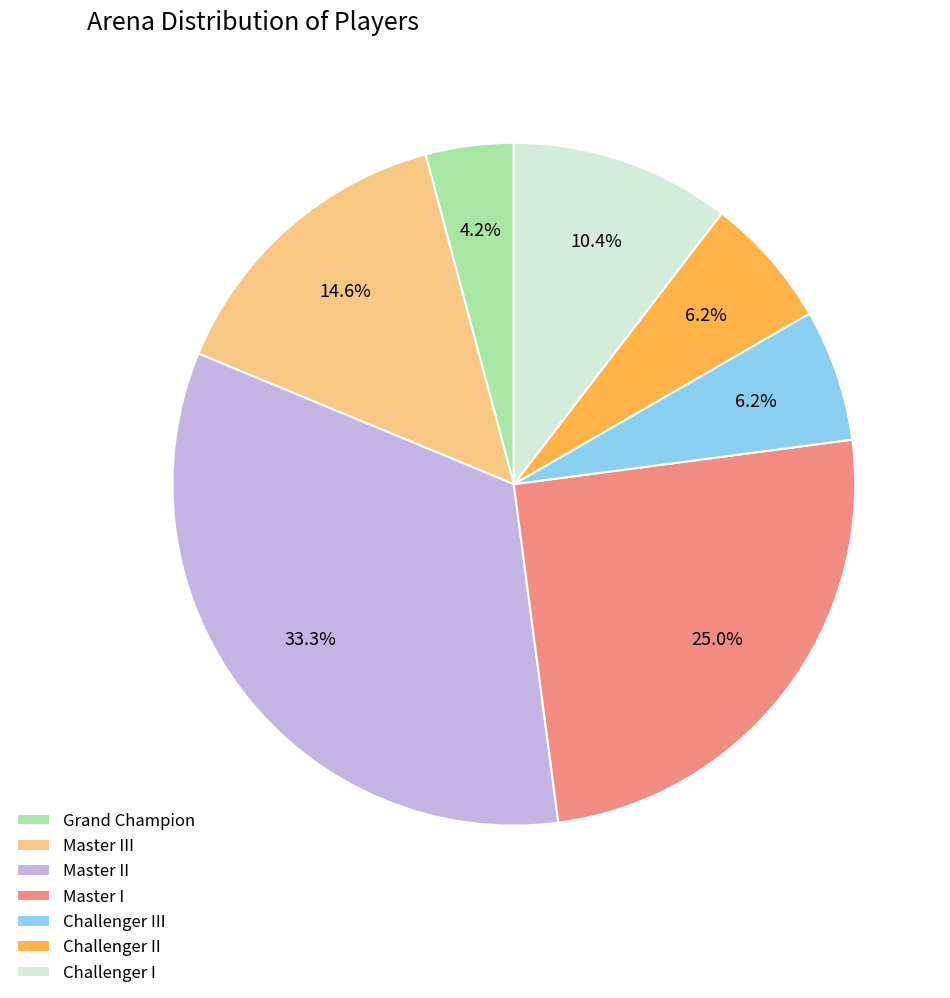

Is there a majority slice in this chart?

No